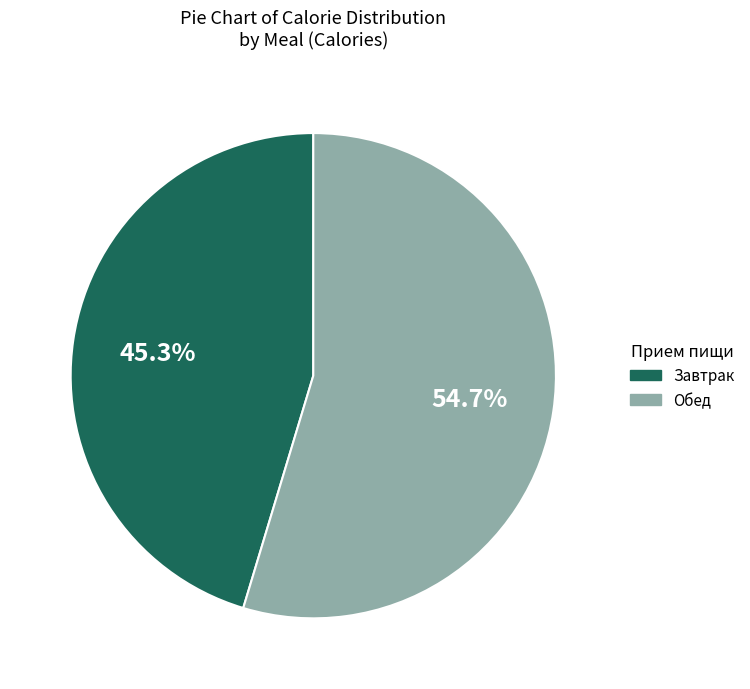

Does any single category account for the majority?

Yes